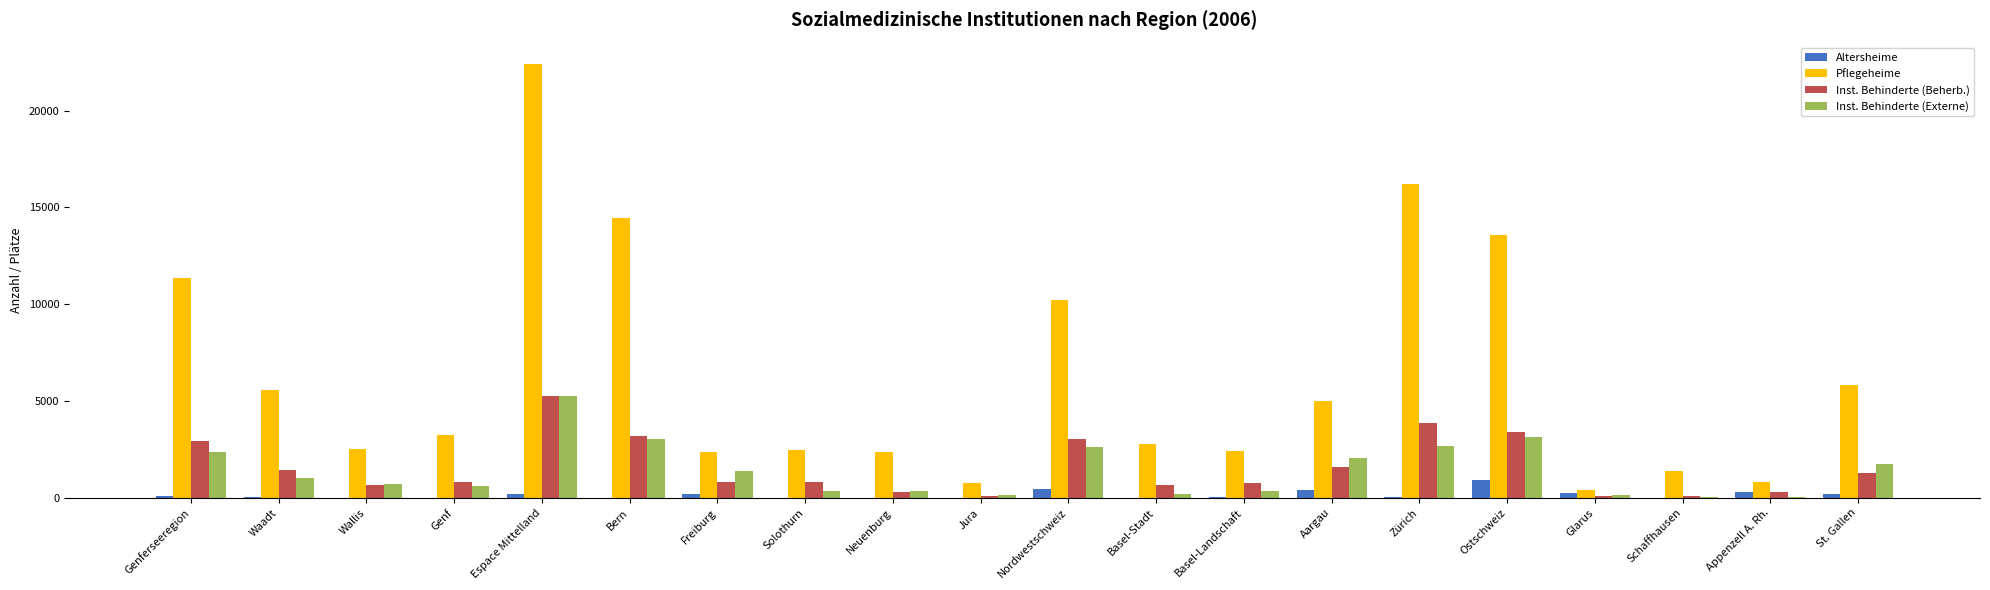

The value of Inst. Behinderte (Externe) at Schaffhausen is 36. True or false?

True